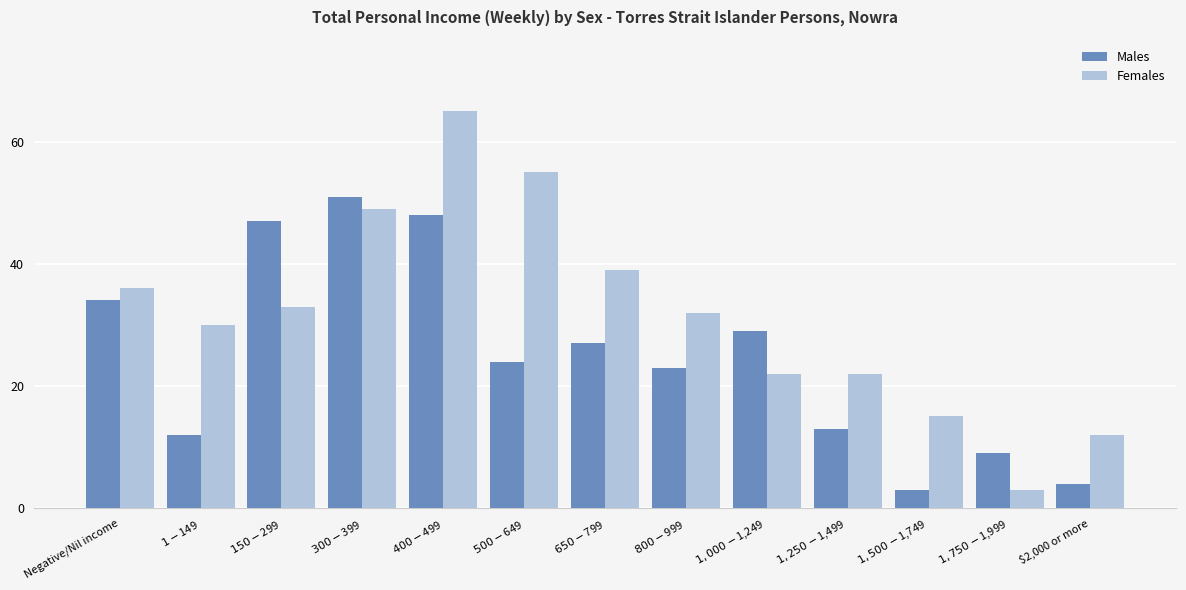

Is it true that Males equals 47 at $150-$299?

True